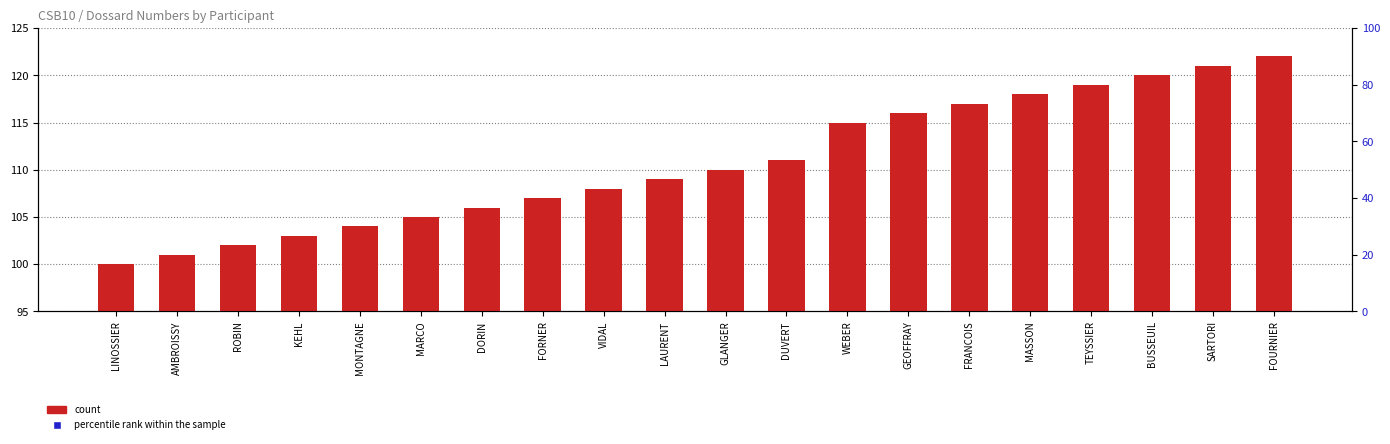

What is the total value across all series at WEBER?

218